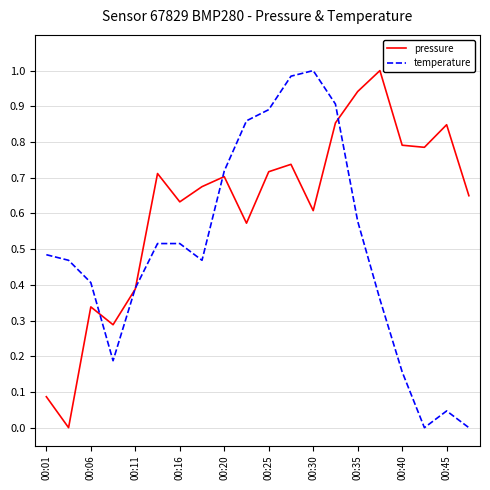

In pressure, how many points are lower than both neighbors (excluding endpoints)?

6